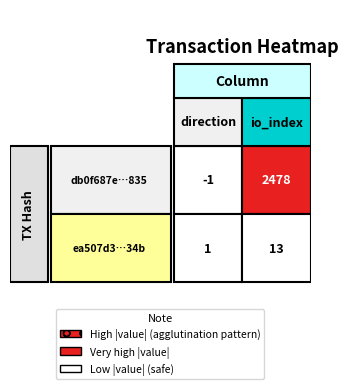

What is the minimum value shown in the chart?

-1